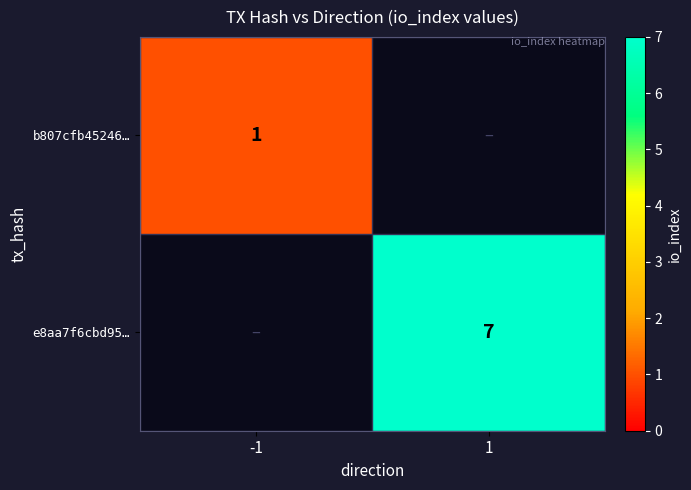

Is it true that e8aa7f6cbd95… equals 4 at 1?

False